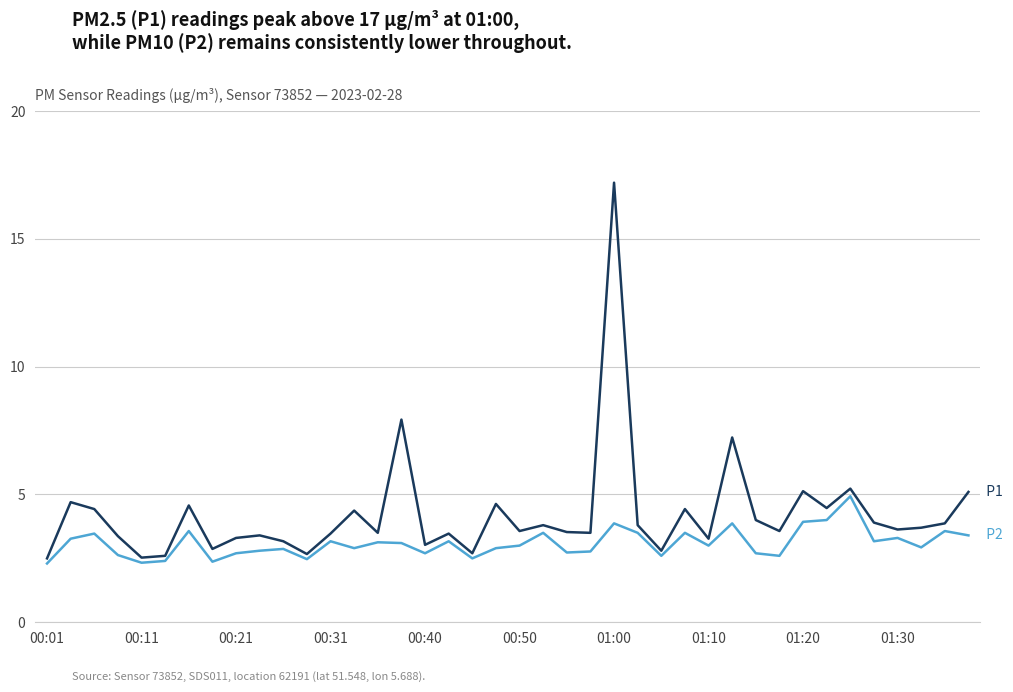

What is the greatest value displayed?

17.2